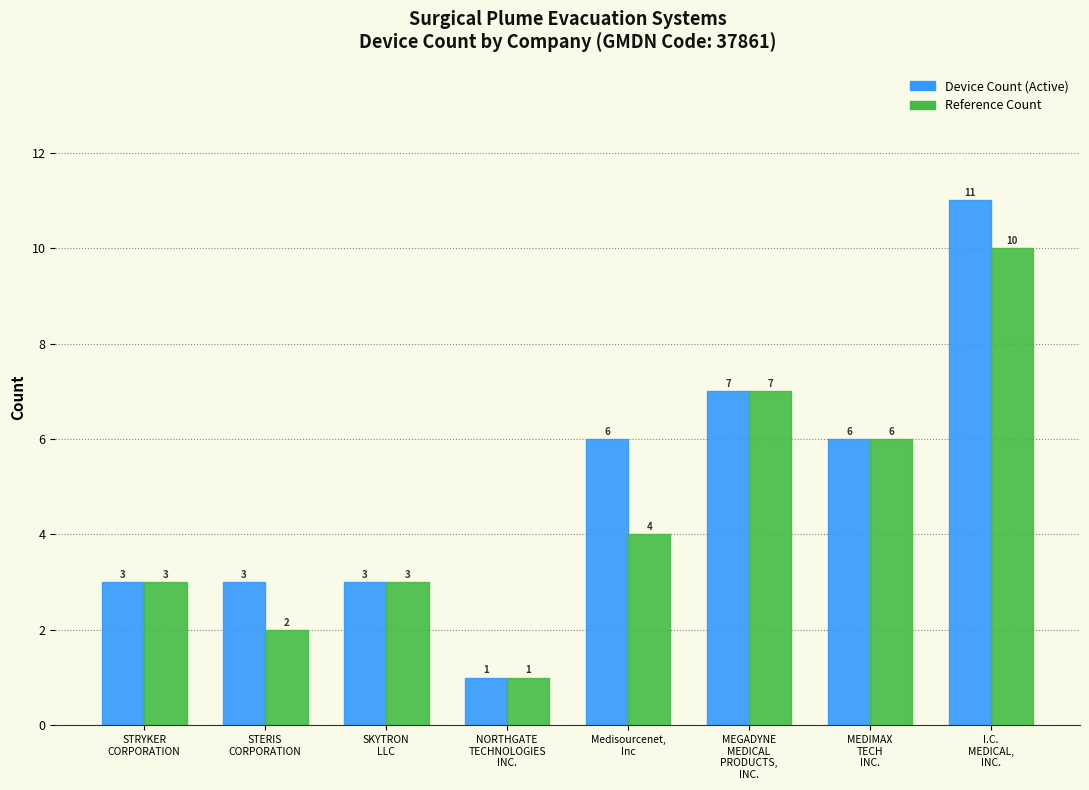

Reading right to left, what are all the values shown in this chart?

Device Count (Active): 11	6	7	6	1	3	3	3
Reference Count: 10	6	7	4	1	3	2	3